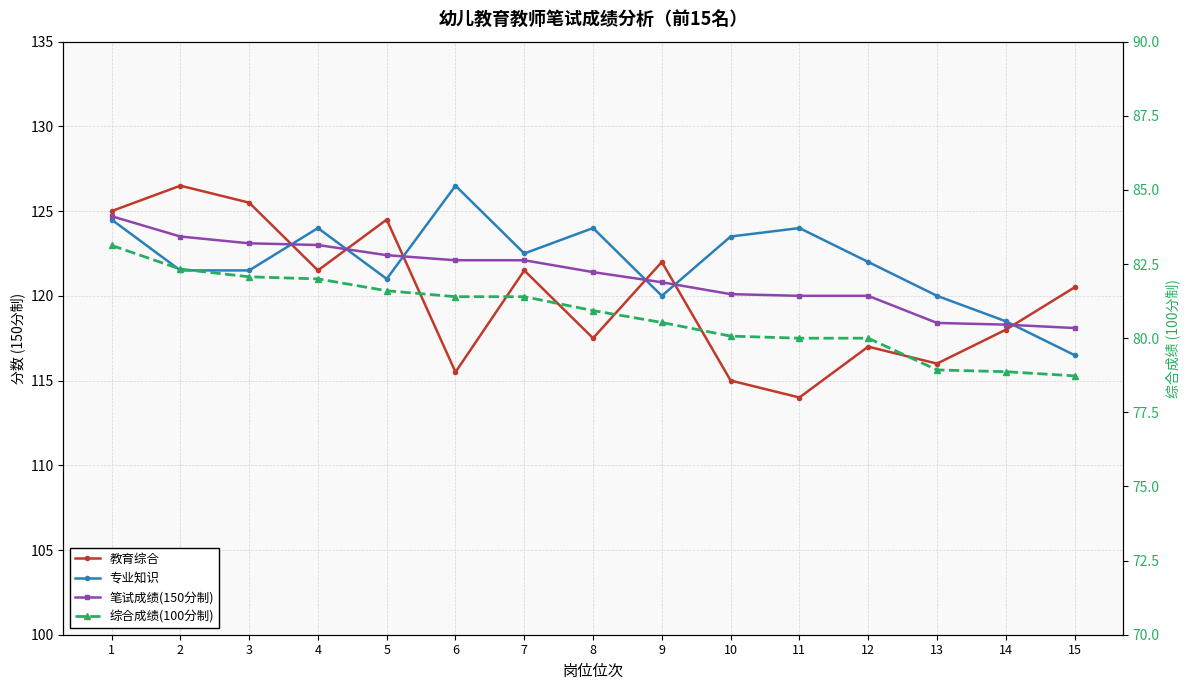

Is the value of 专业知识 at 3 greater than the value of 综合成绩(100分制) at 13?

Yes